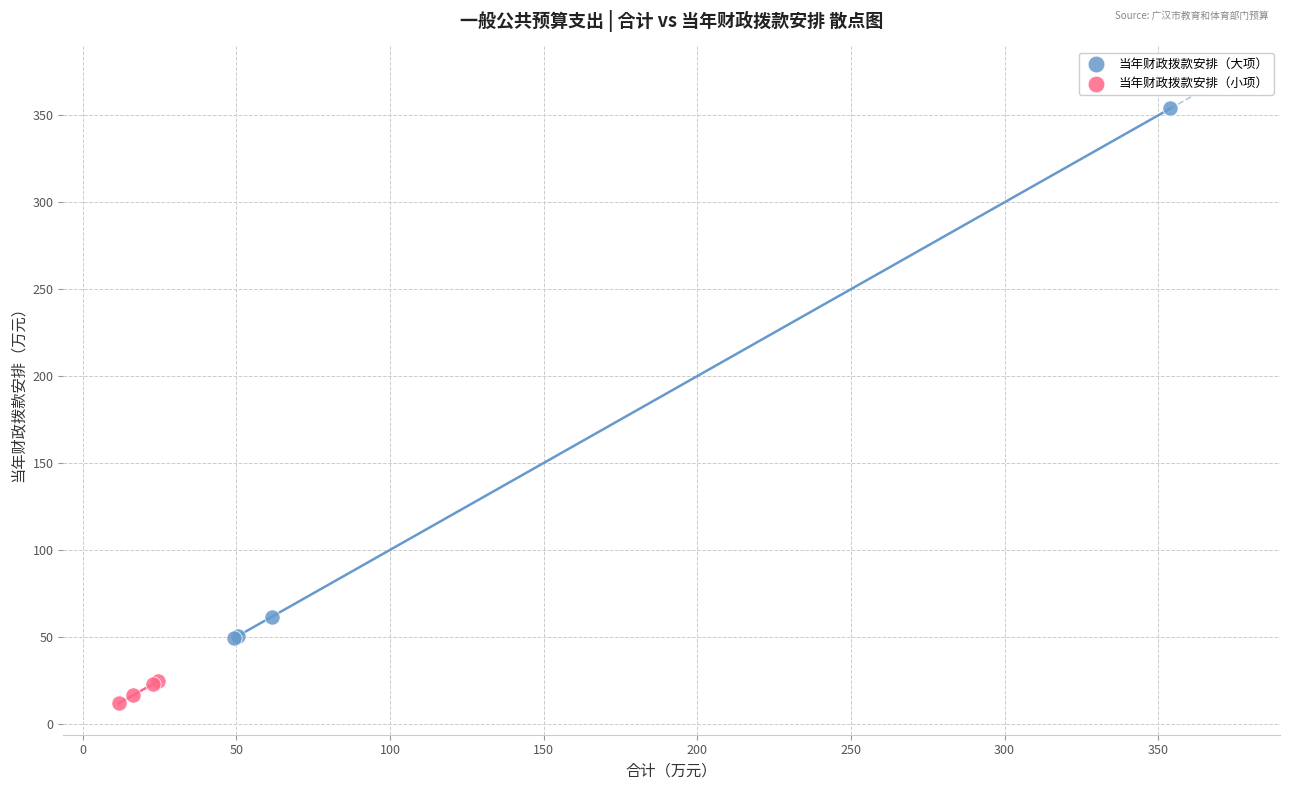

Which series has the widest spread of Y values?

当年财政拨款安排（大项）